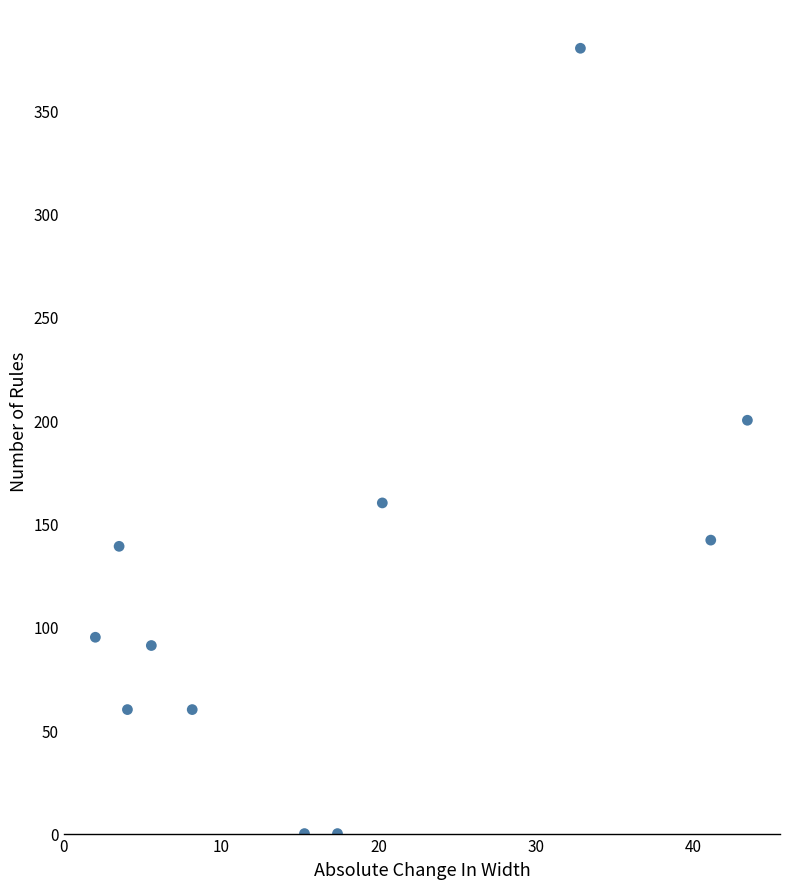

What Y value in the scatter plot is closest to 190?

200